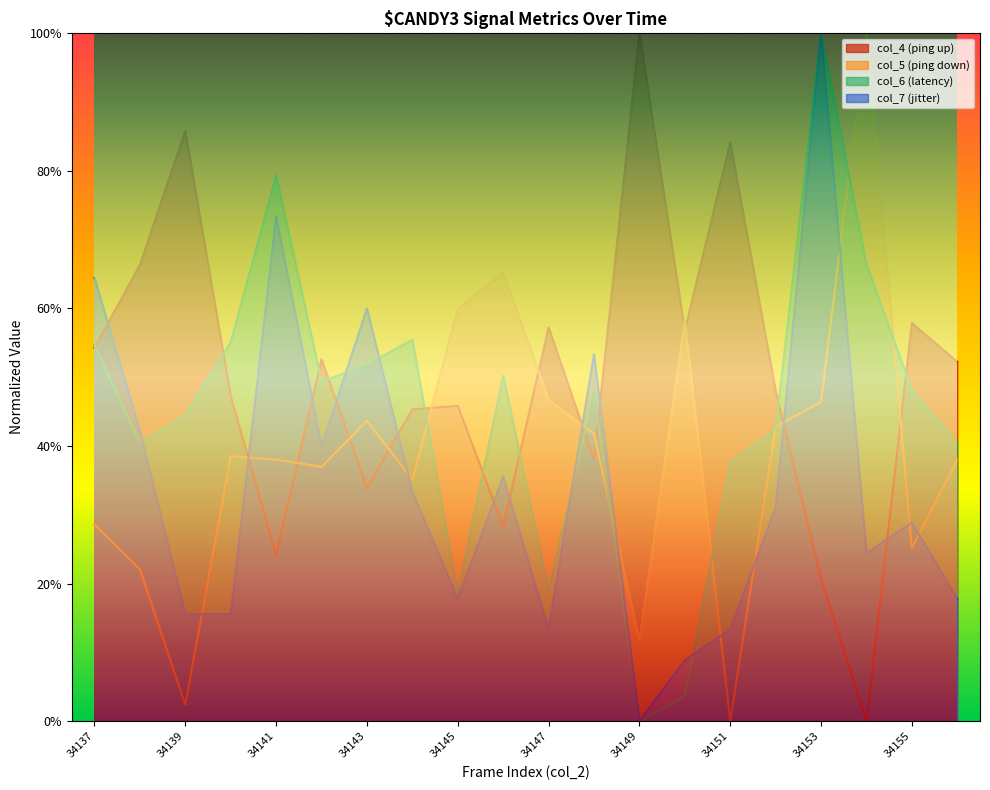

Where is the first local minimum for col_6?

34138